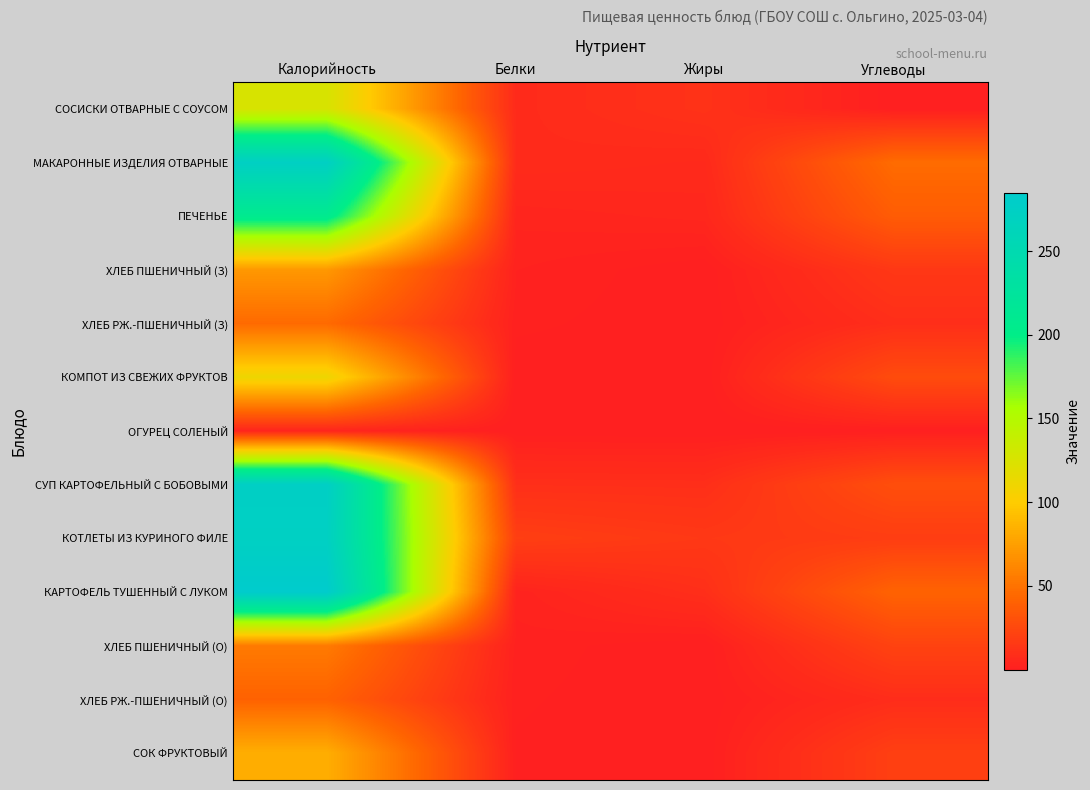

What is the maximum value shown in the chart?

284.9